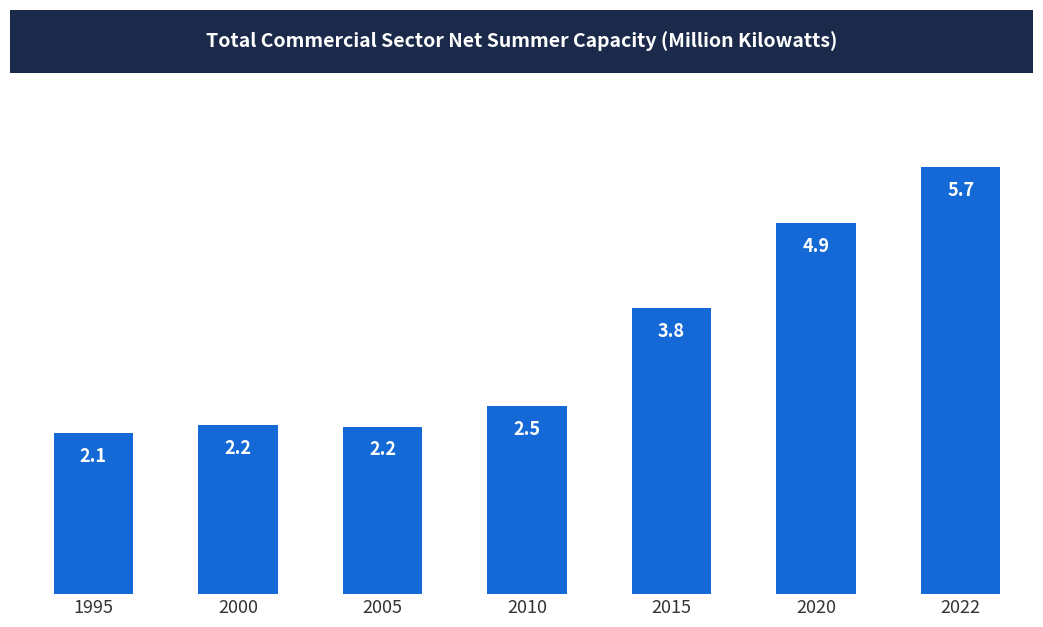

What is the sum of the values at 2005 and 2015?

6.0